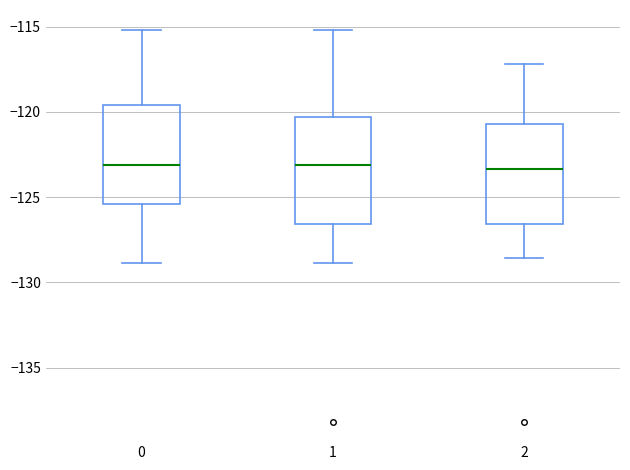

Reading left to right, read every box against the y-axis: the position of its median line, the range the box covers, and the ends of its whiskers. The values are not printed on the chart, so give them approximately, as read against the axis.

0: median -123.0, box -125.5 to -119.5, whiskers -129.0 to -115.0
1: median -123.0, box -126.5 to -120.5, whiskers -129.0 to -115.0
2: median -123.5, box -126.5 to -120.5, whiskers -128.5 to -117.0